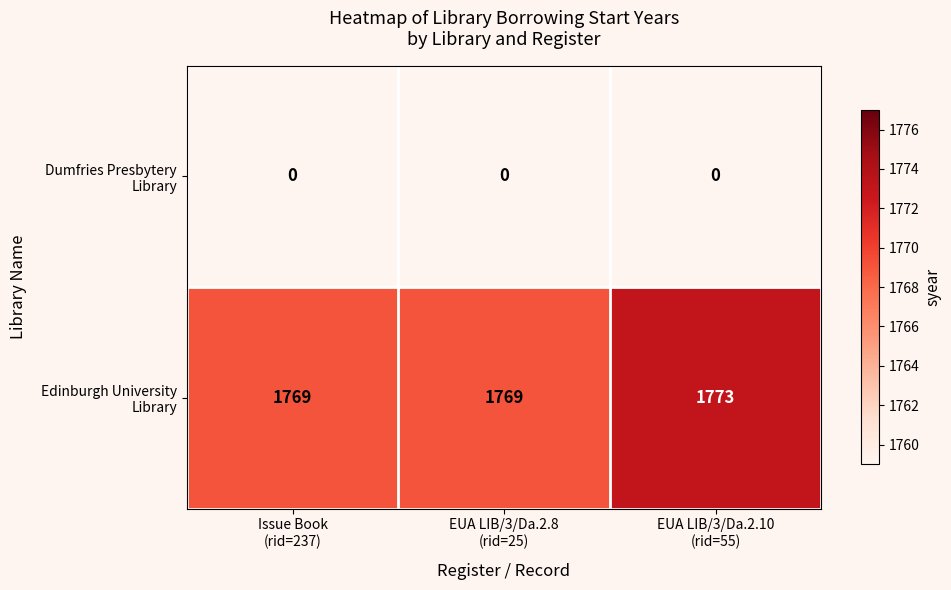

What is the total value across all series at EUA LIB/3/Da.2.10
(rid=55)?

1773